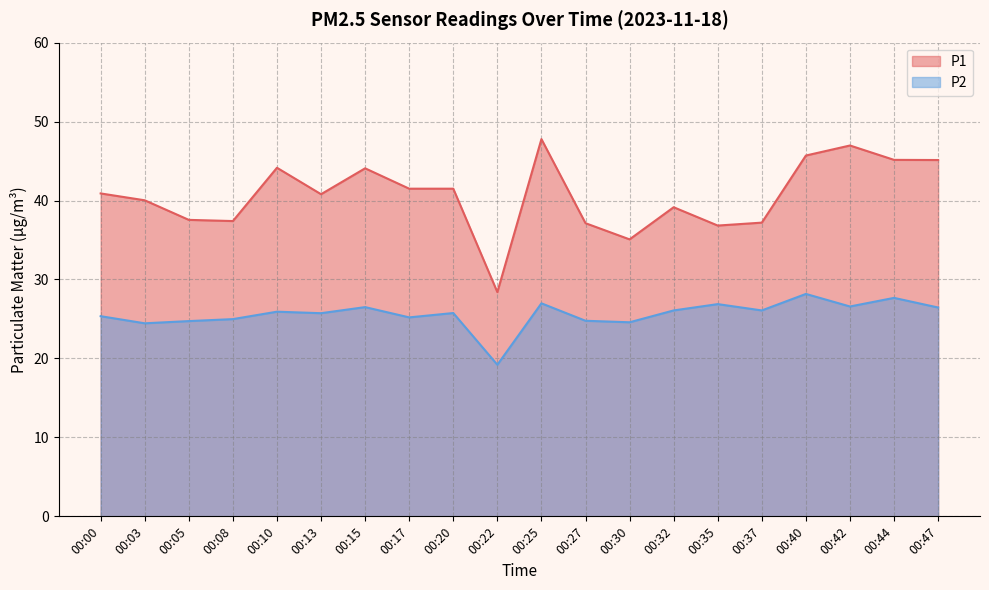

Where does the P2 series first go above 25?

00:00